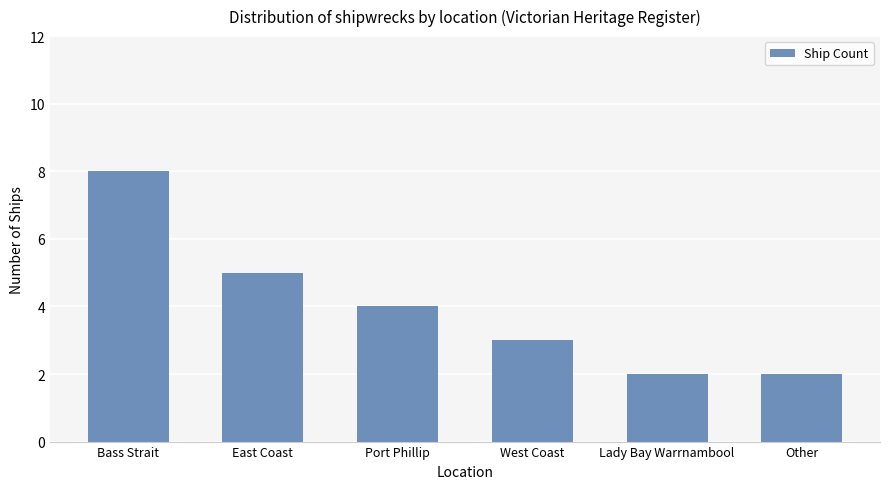

What position from the left is East Coast?

2